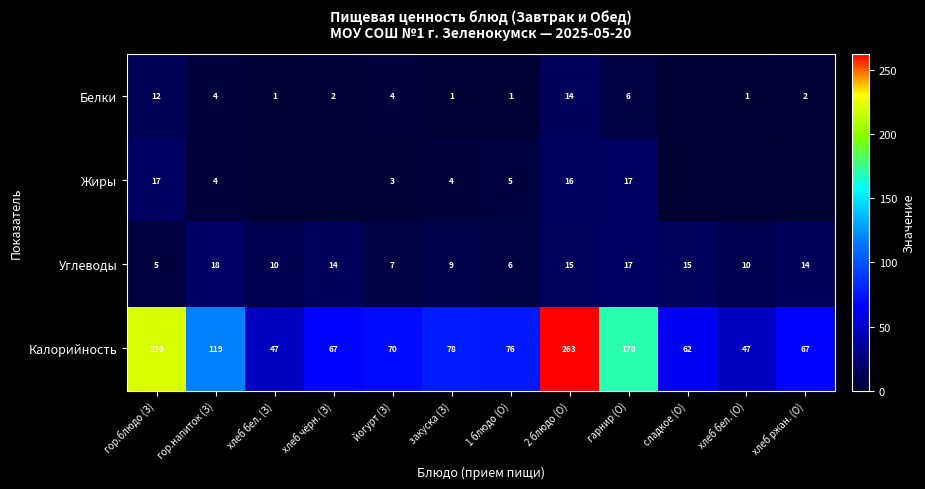

Is the value of Углеводы at гарнир (О) greater than the value of Калорийность at сладкое (О)?

No